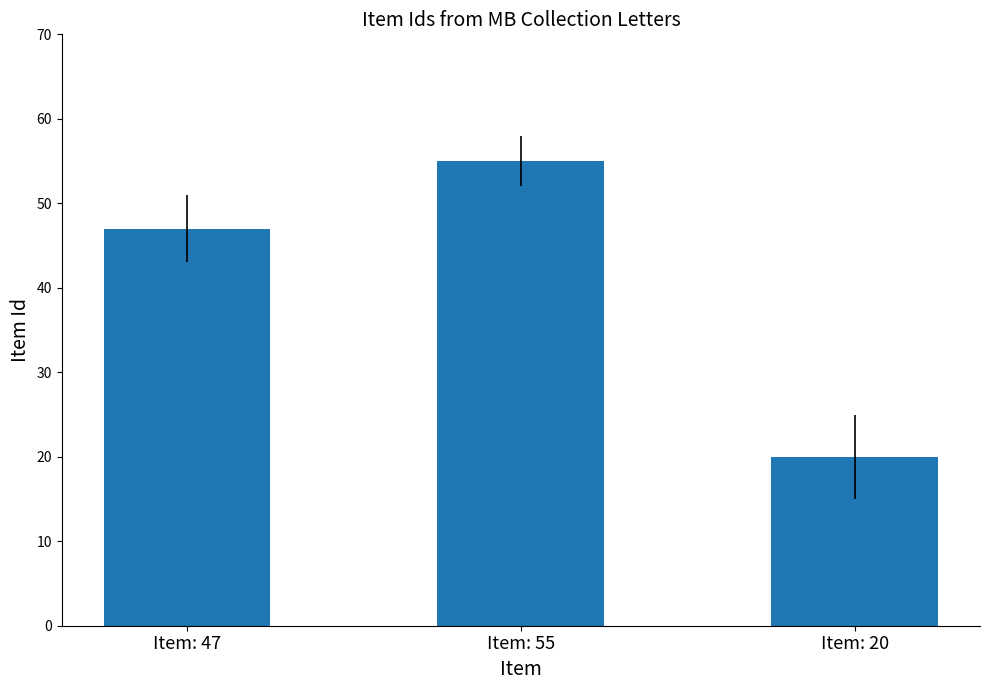

What is the sum of the values at Item: 20 and Item: 55?

75